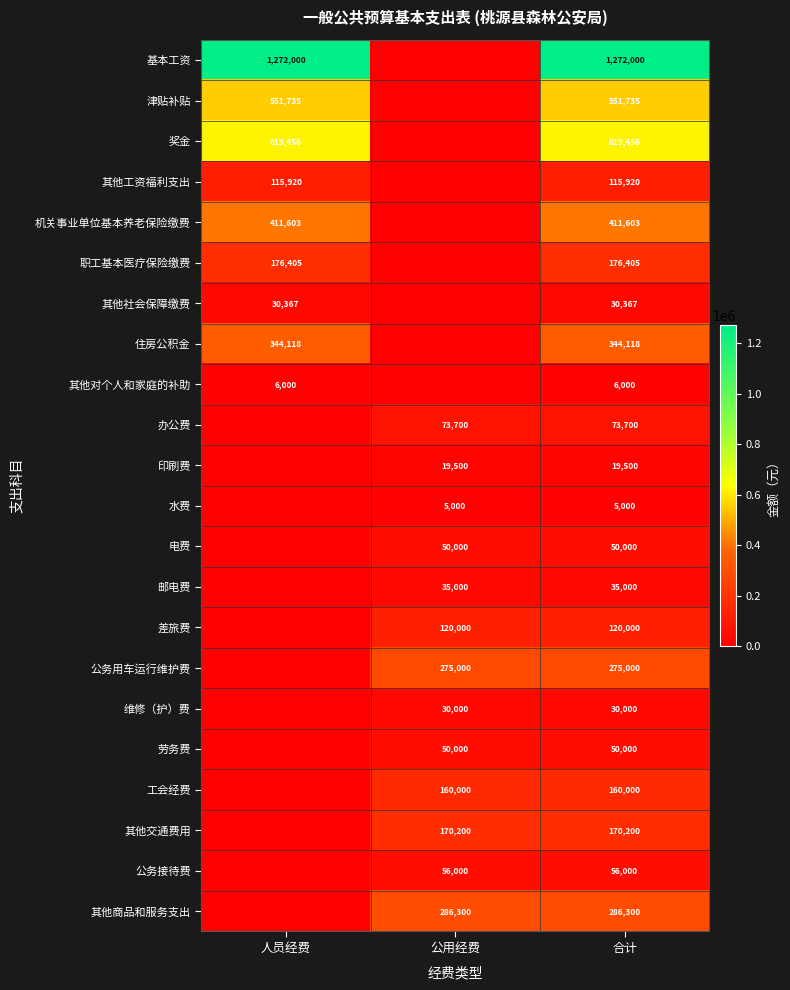

What is the difference between the highest and lowest values at 合计?

1267000